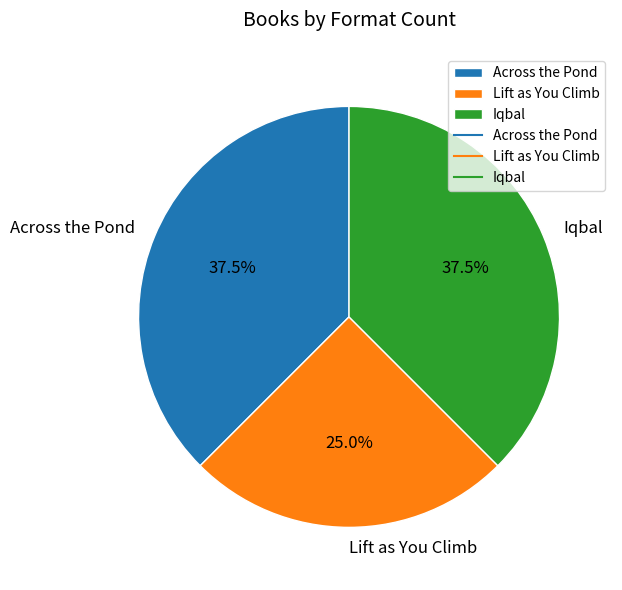

True or false: Lift as You Climb accounts for 25% of the total.

True